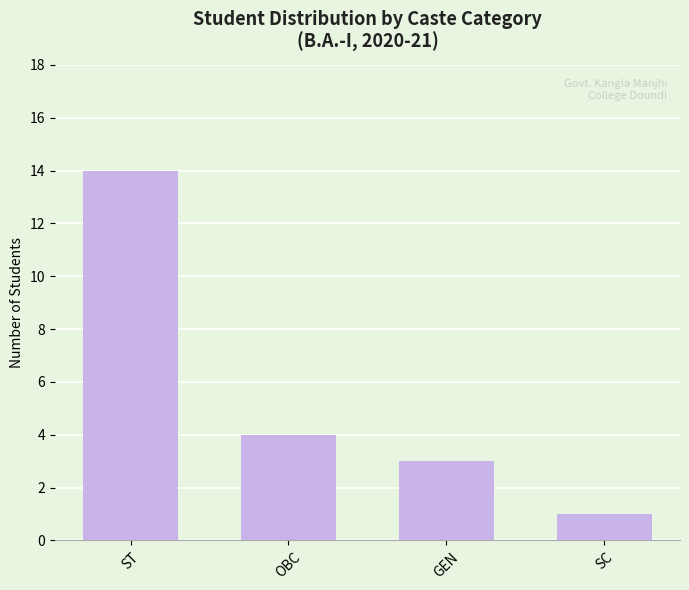

Rank the categories by value from lowest to highest.

SC, GEN, OBC, ST